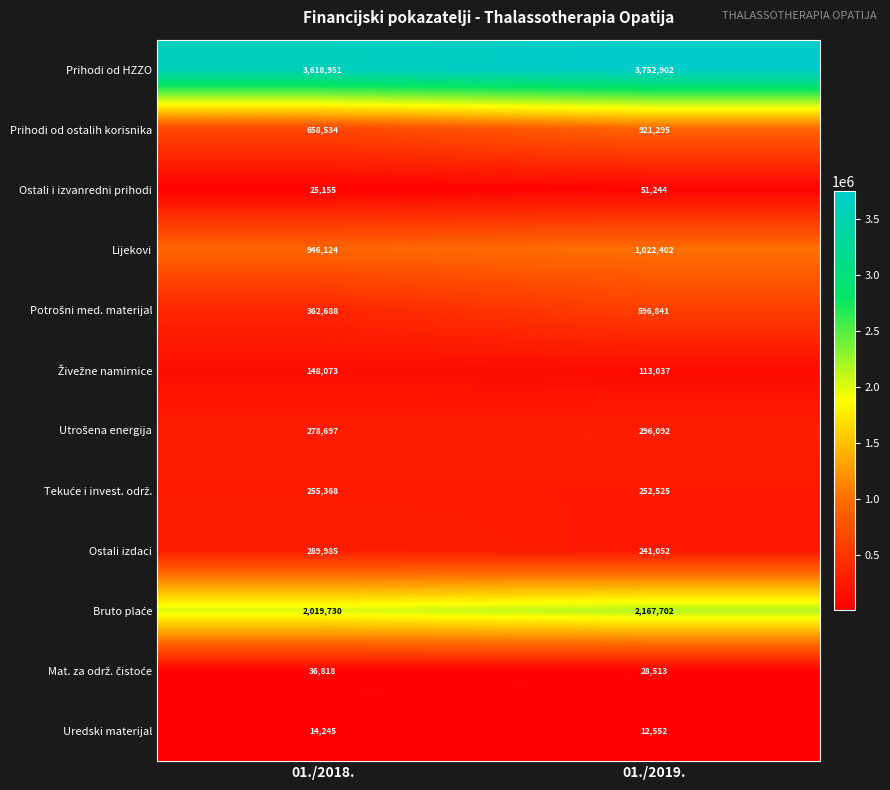

What is the minimum value shown in the chart?

12552